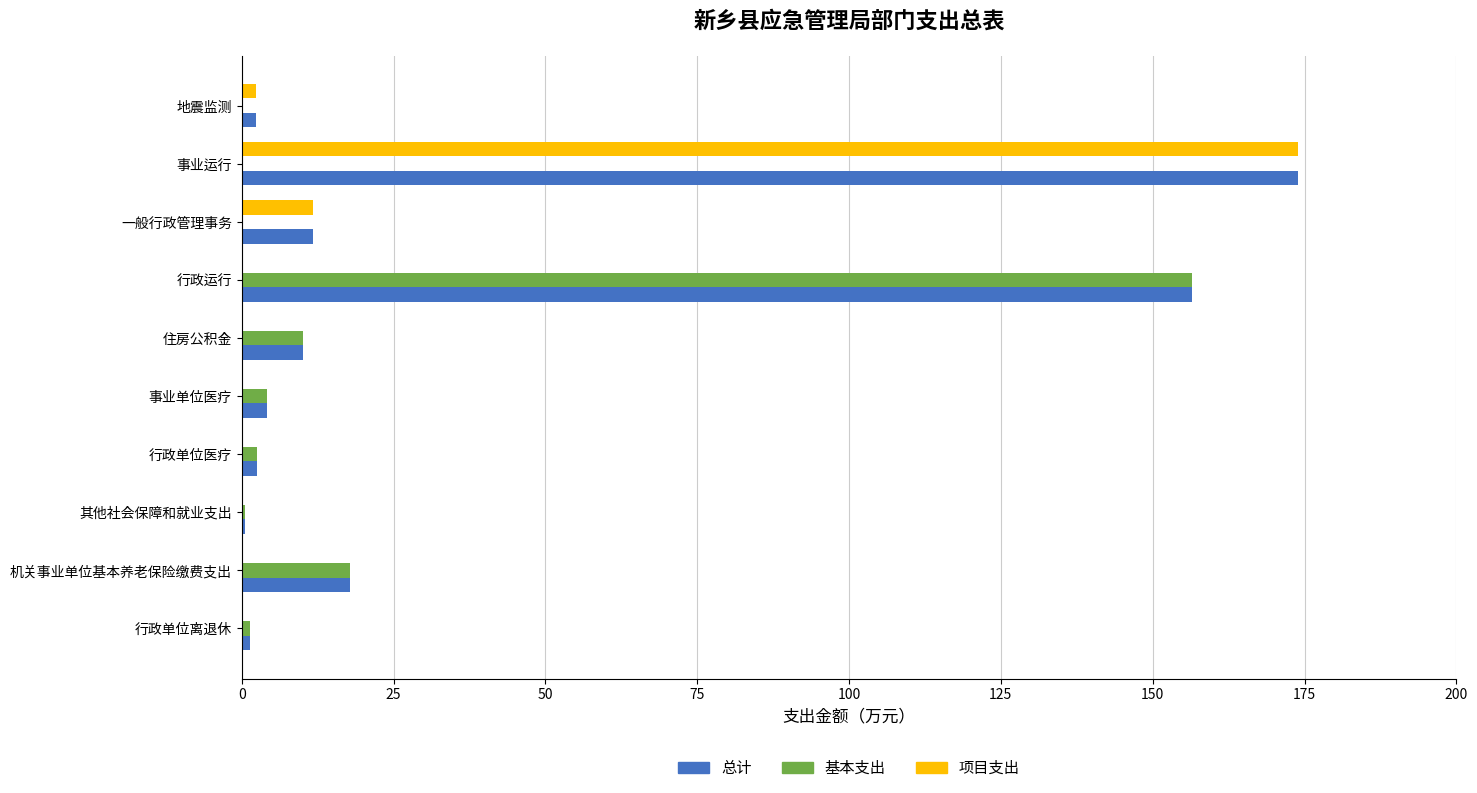

What is the sum of all 项目支出 values?

188.0